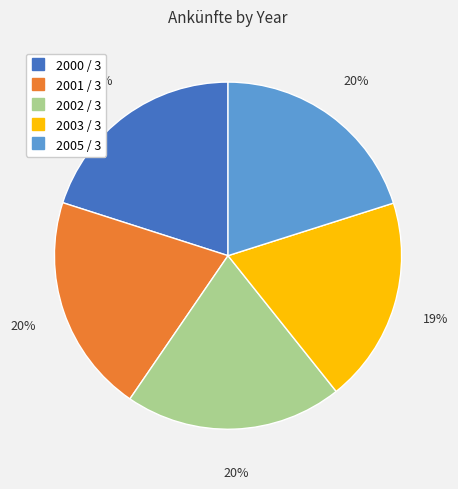

Is there any slice that represents more than half of the pie?

No